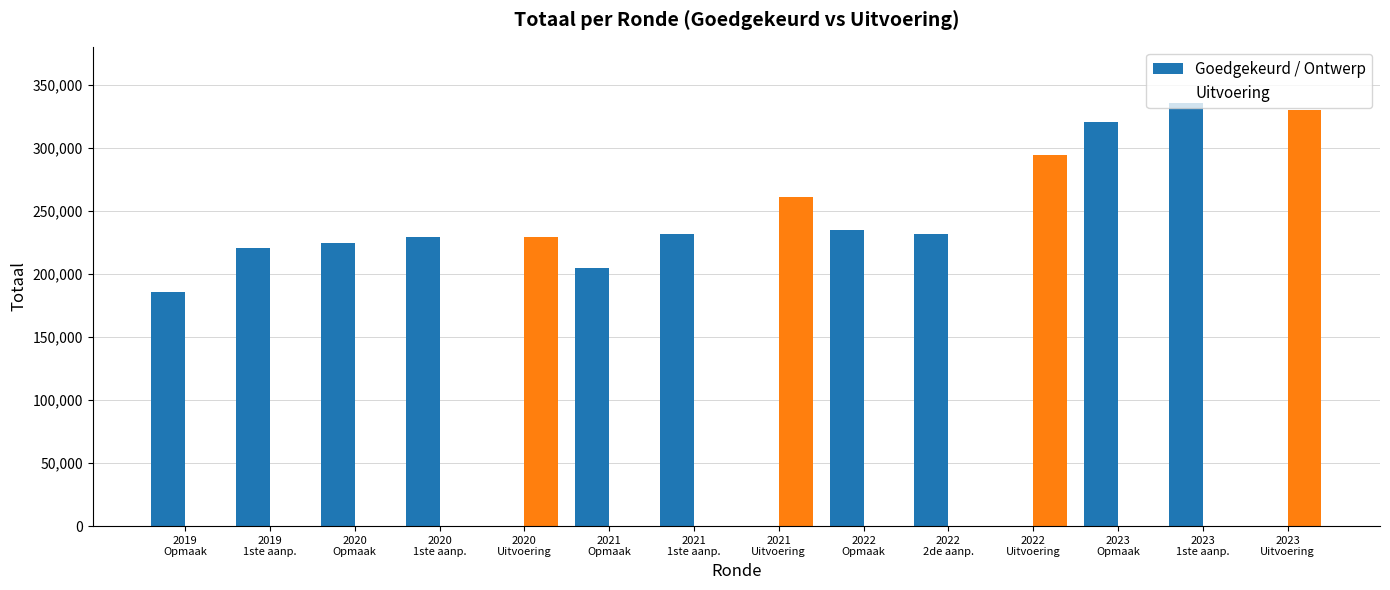

What are all the series names shown in the legend?

Goedgekeurd / Ontwerp, Uitvoering